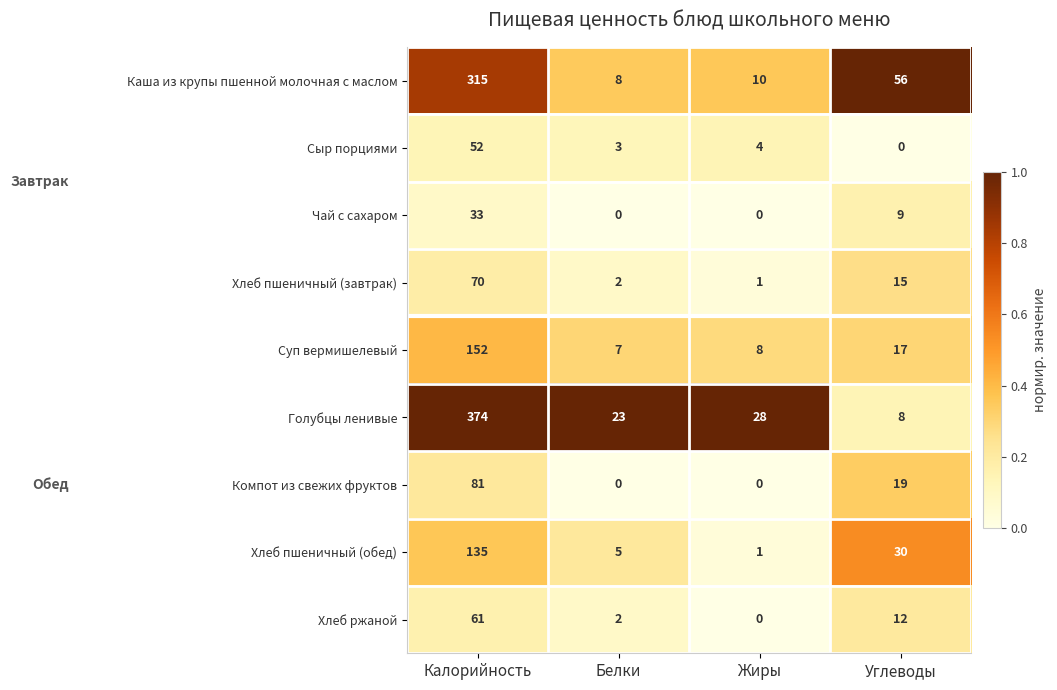

What is the spread (max minus min) of values at Белки?

23